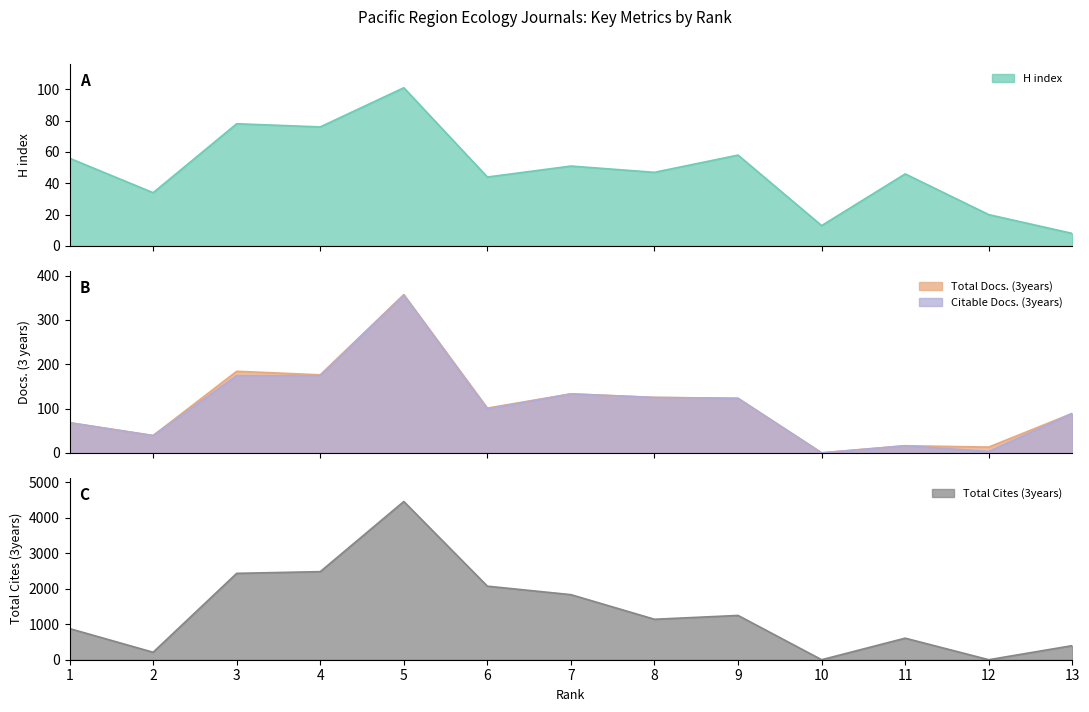

Which series has the widest spread of values?

Total Cites (3years)